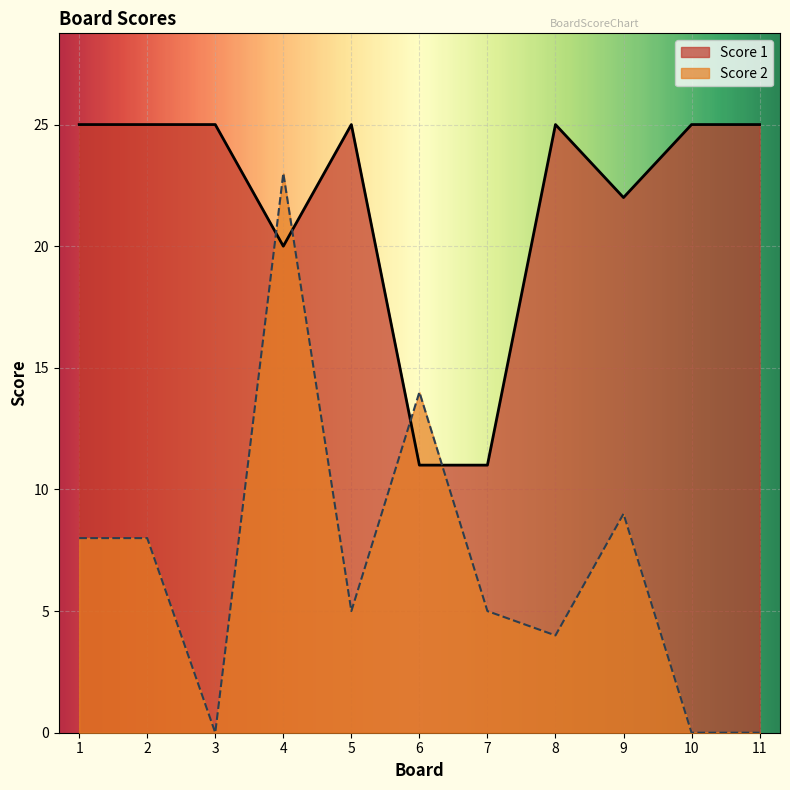

At which label is Score 2 closest to 11?

9